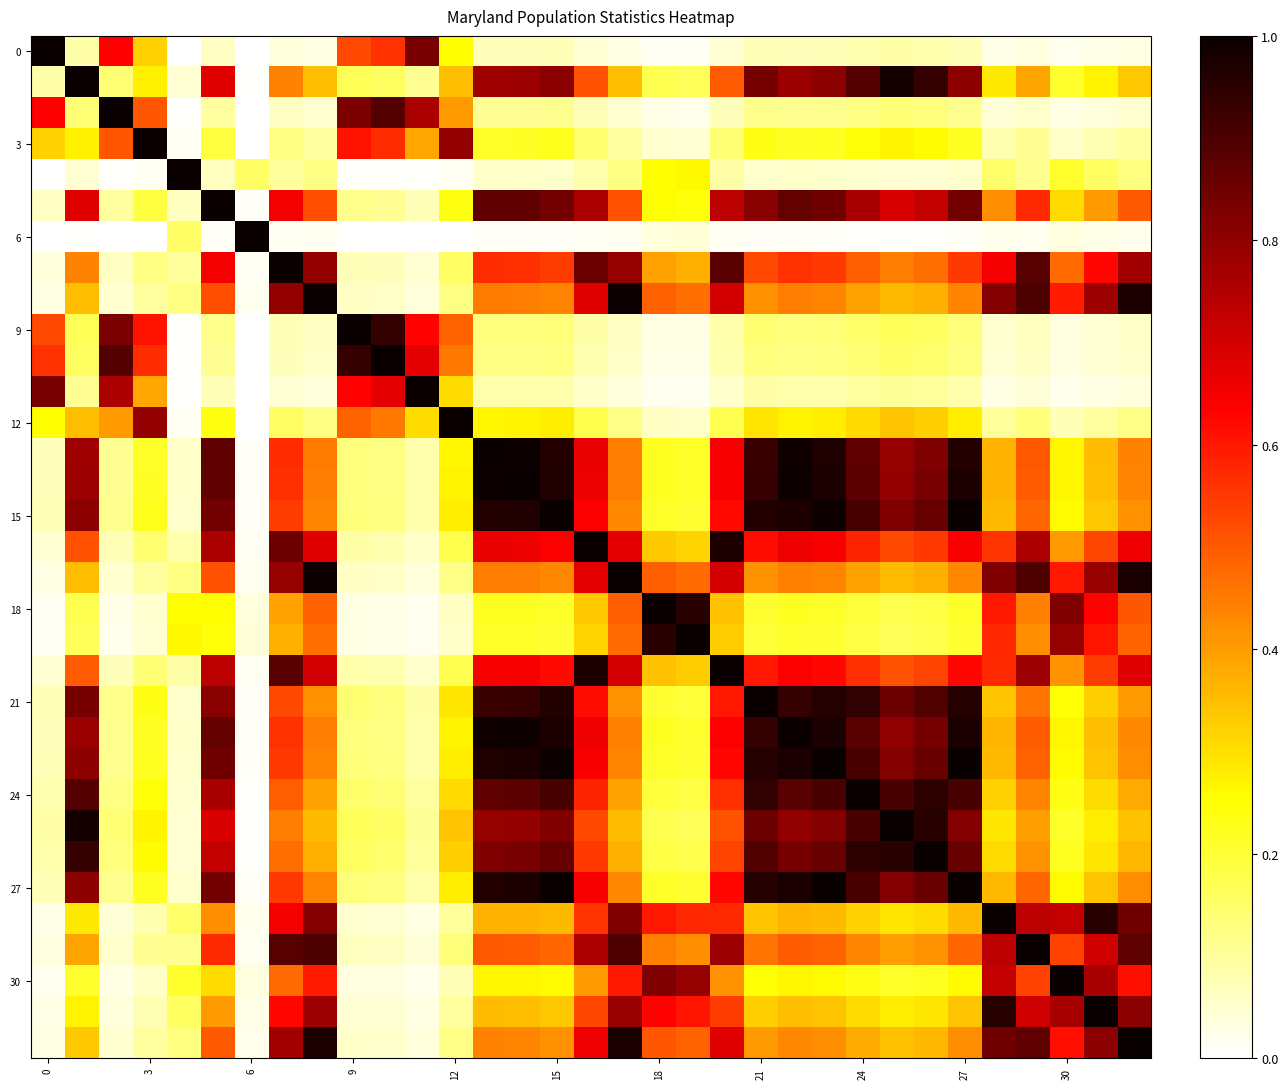

What is the maximum value shown in the chart?

1.0